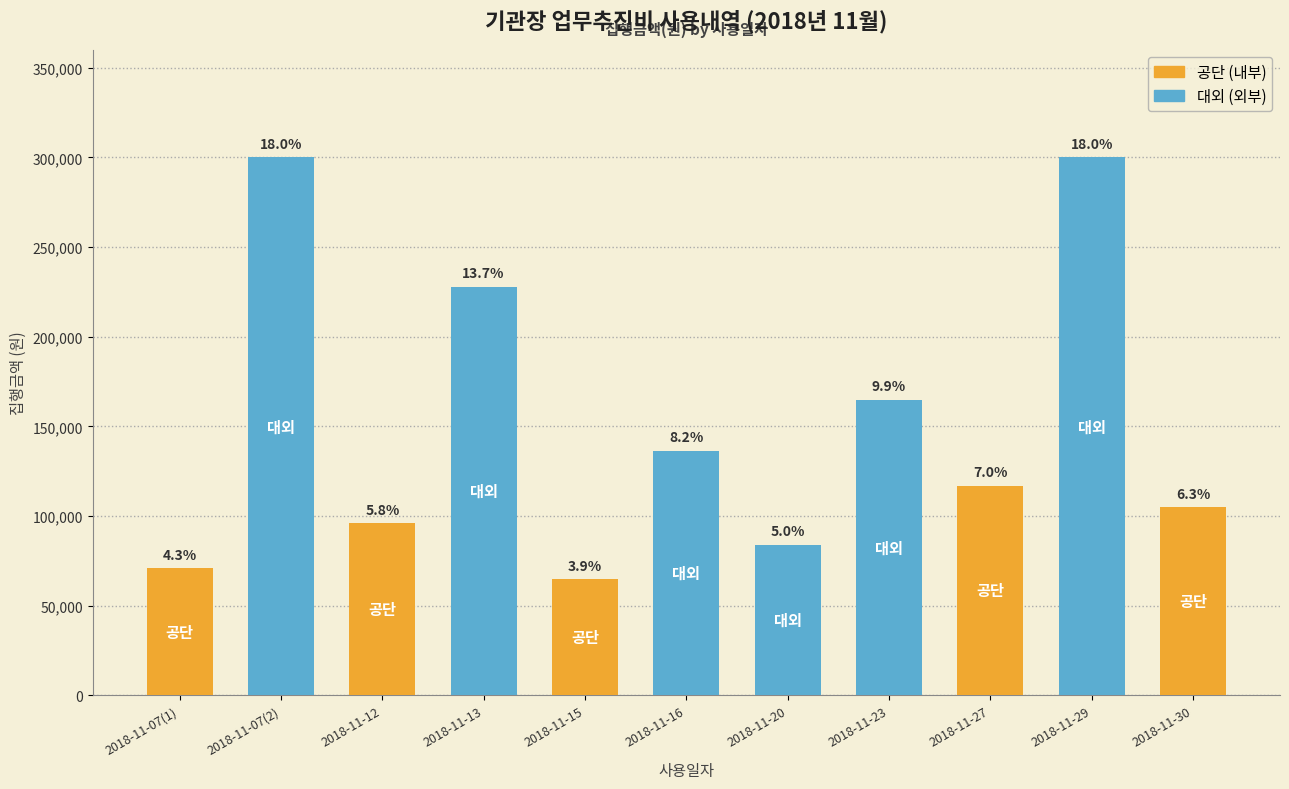

Which category has the lowest value across all series?

2018-11-15